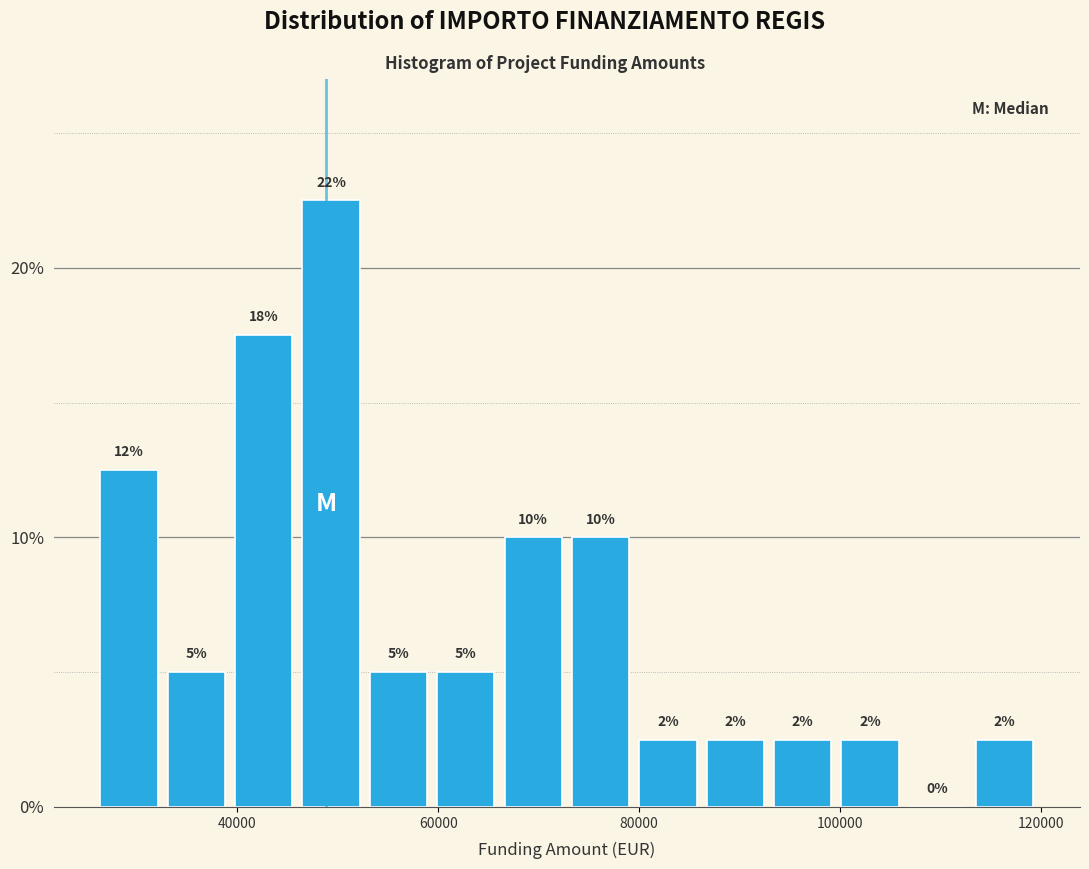

Read against the x-axis, roughly where is the centre of the tallest bar?

50000